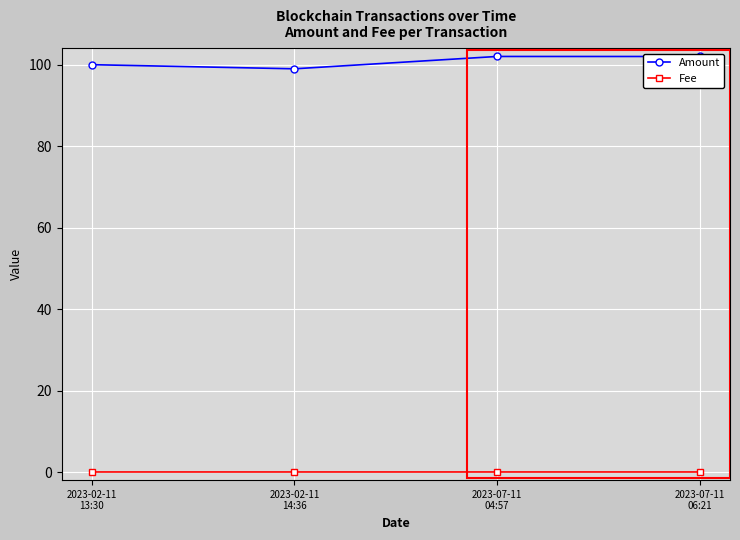

How many distinct data groups are displayed?

2